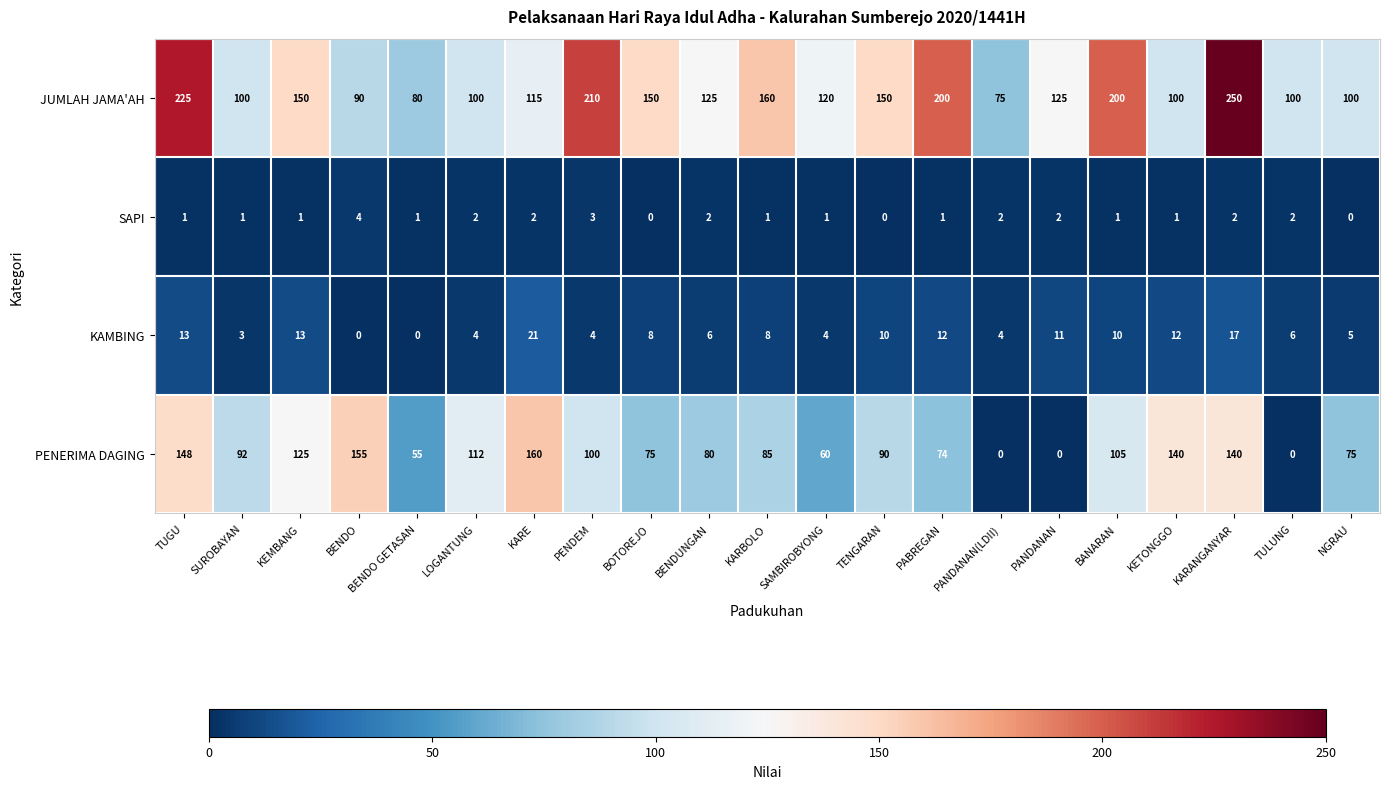

What is the difference between the PENERIMA DAGING values at PABREGAN and BENDUNGAN?

6